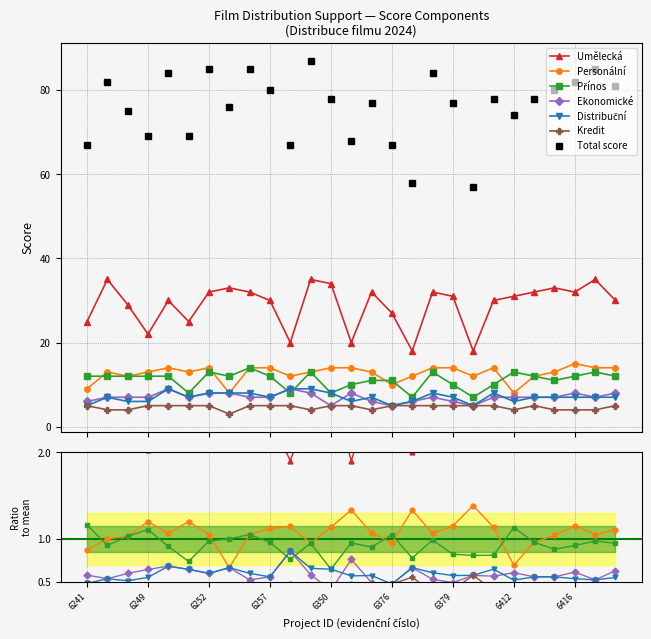

The value of Umělecká at 6251 is 17. True or false?

False